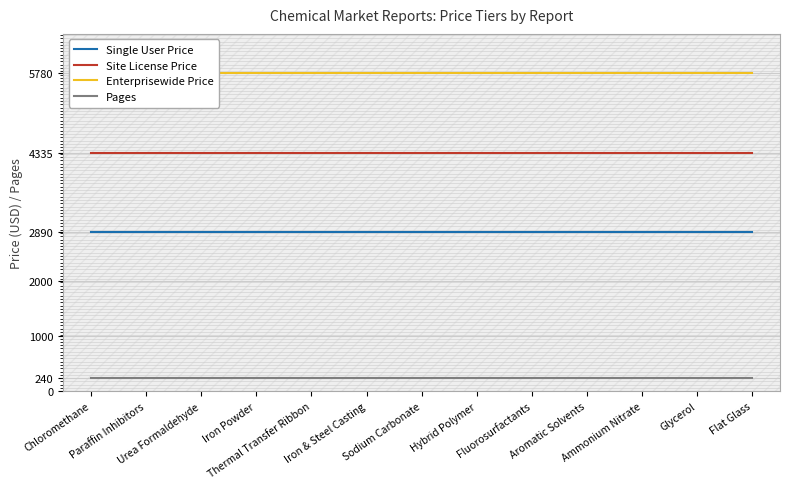

List the labels in order of Pages value, smallest first.

Chloromethane, Paraffin Inhibitors, Urea Formaldehyde, Iron Powder, Thermal Transfer Ribbon, Iron & Steel Casting, Sodium Carbonate, Hybrid Polymer, Fluorosurfactants, Aromatic Solvents, Ammonium Nitrate, Glycerol, Flat Glass